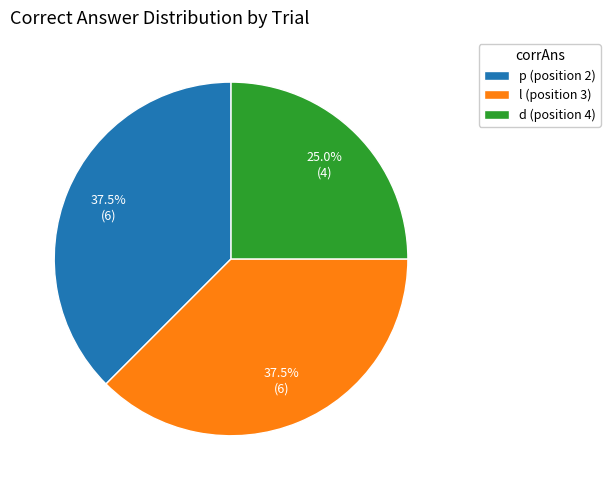

To the nearest percent, what is the average slice percentage?

33%